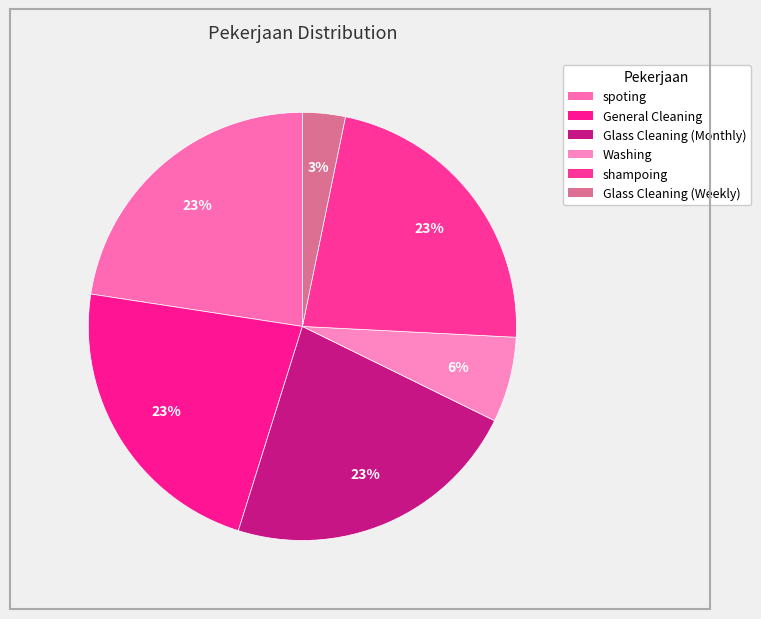

Count the number of slices in the pie.

6